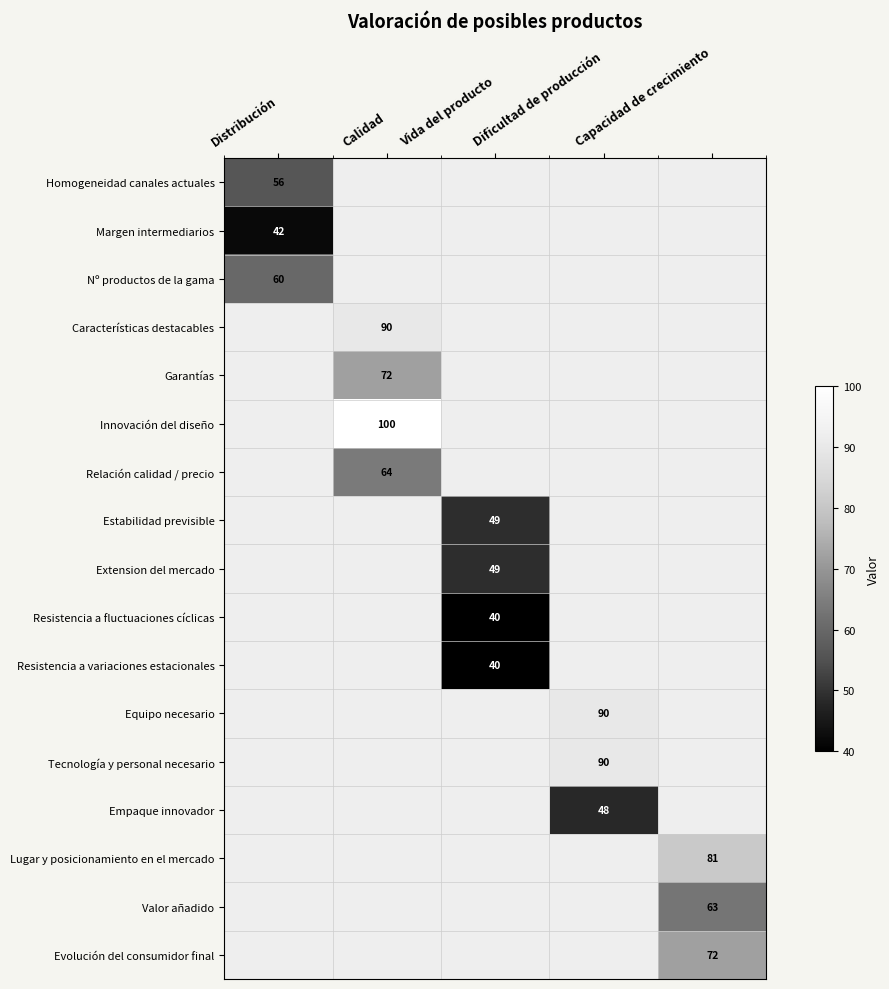

Which series has the largest range (max minus min)?

Homogeneidad canales actuales